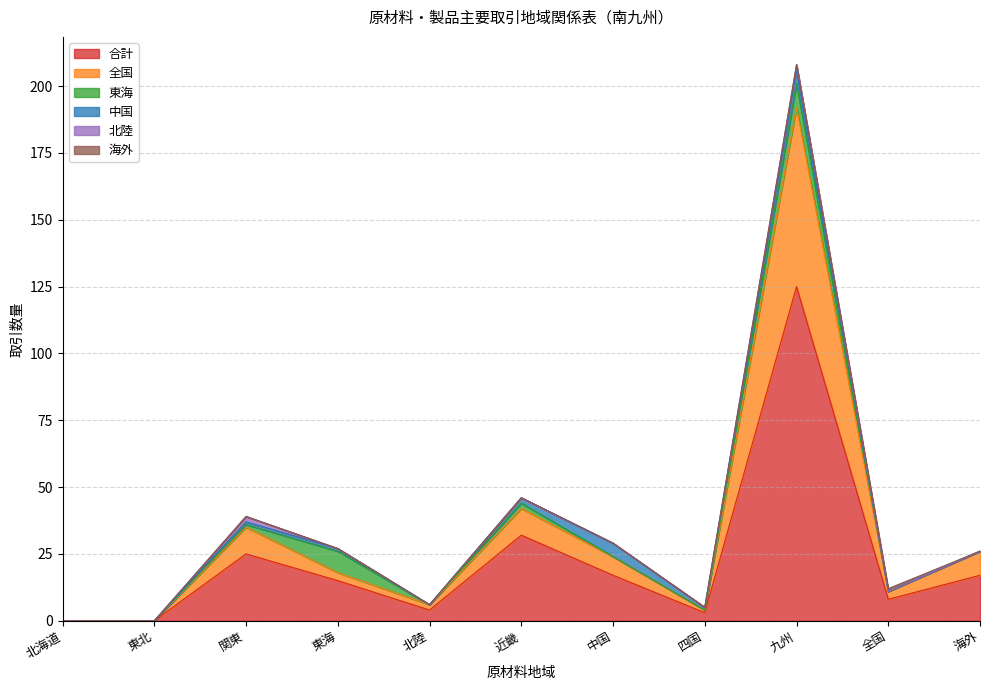

True or false: 海外 has more than 1 points higher than both neighbors.

False